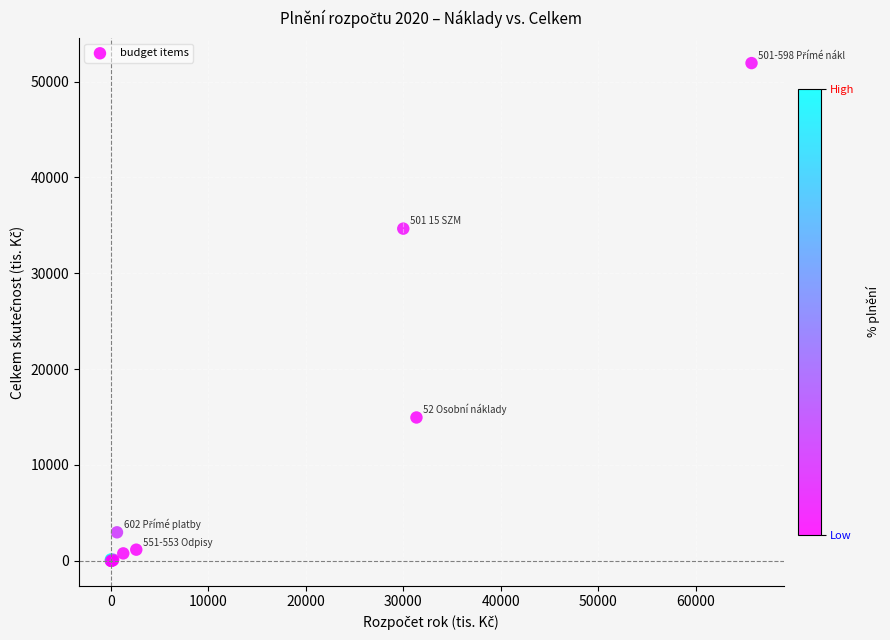

What Y value in the scatter plot is closest to 25964?

34658.4